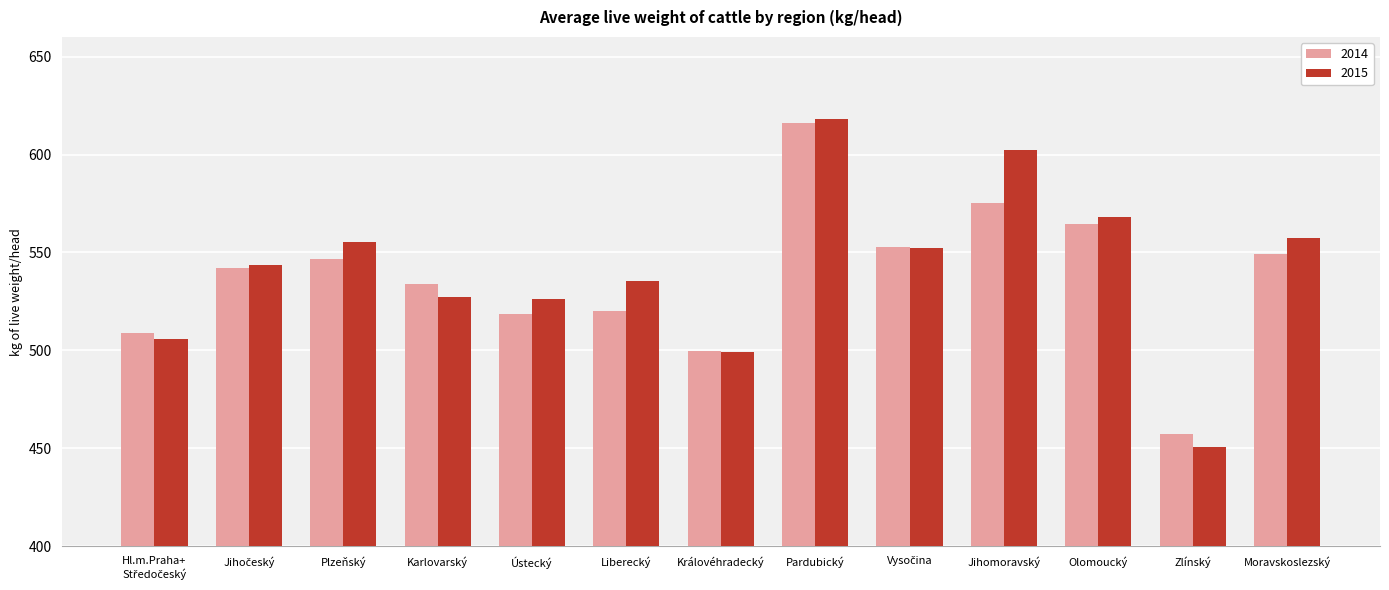

Between Jihomoravský and Olomoucký, which series saw the biggest shift?

2015